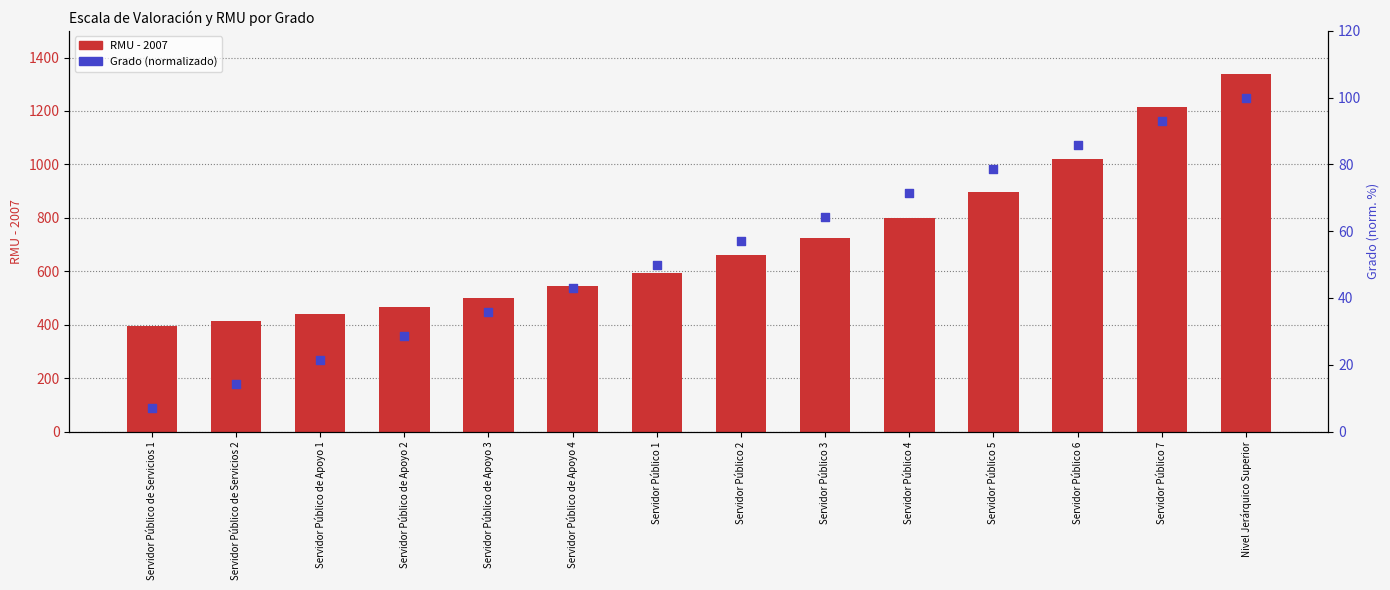

At which category is the sum across all series the highest?

Nivel Jerárquico Superior